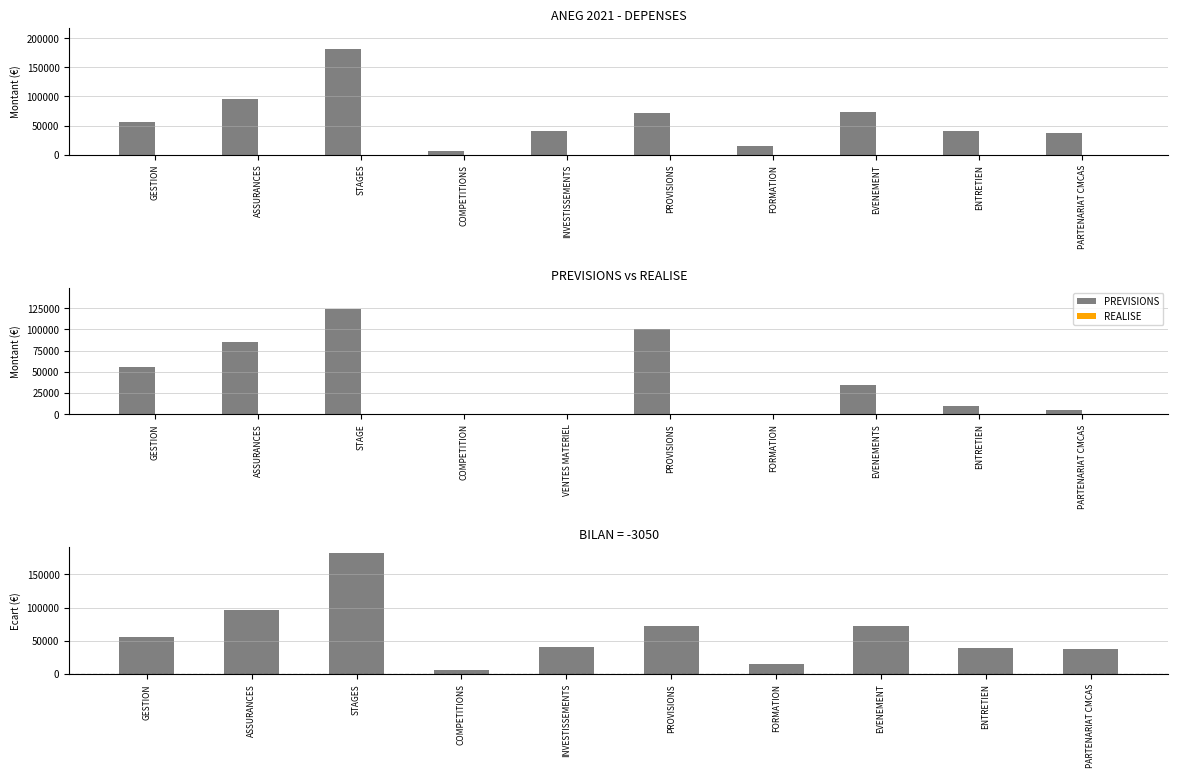

True or false: BILAN (PREV - REALISE) has a value of 14750 at FORMATION.

True